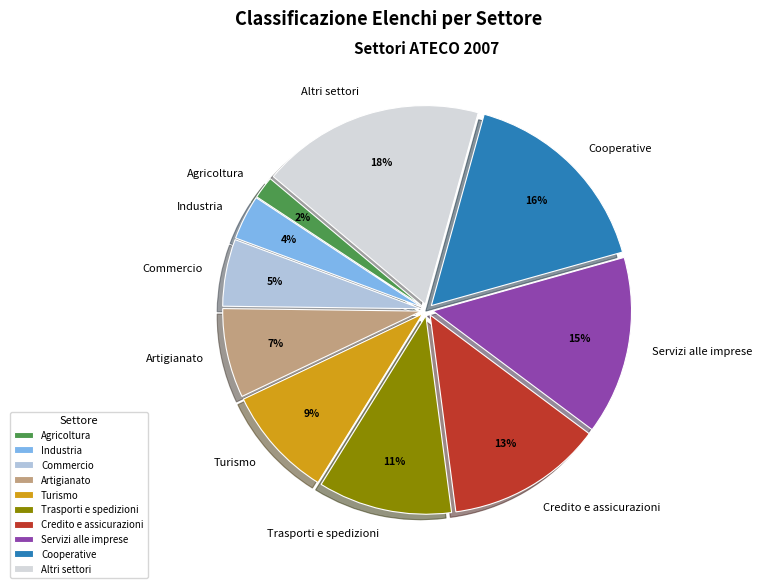

Does Turismo represent more than half of the total?

No